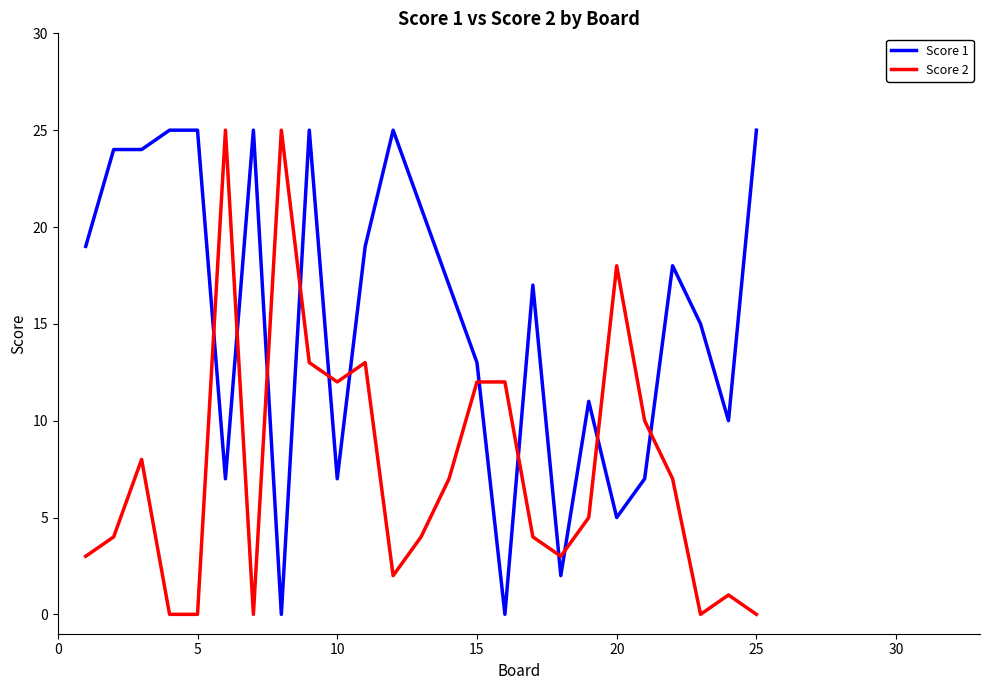

Which series has the largest total across all categories?

Score 1